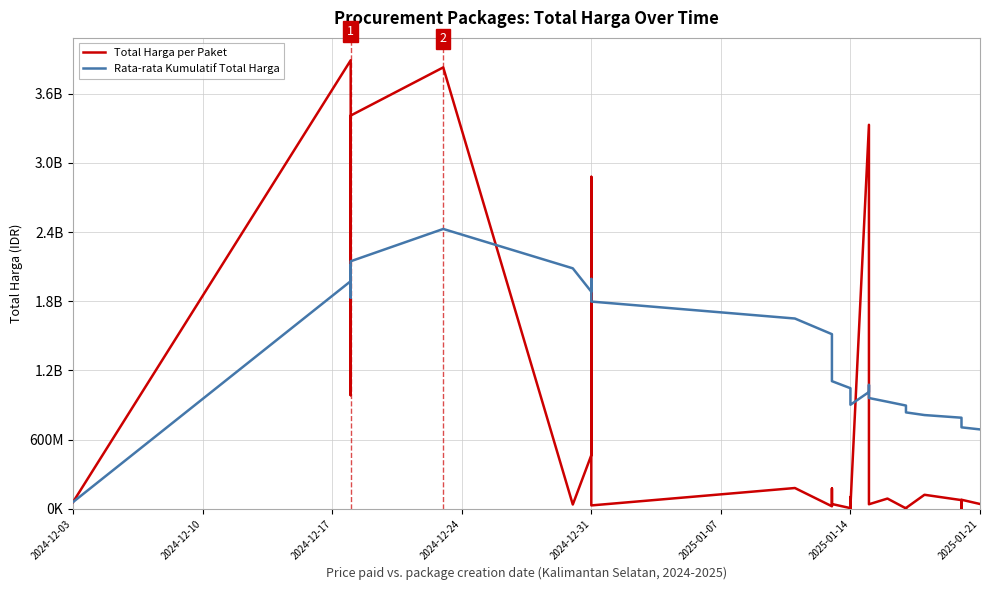

What position from the left is 2024-12-17?

3